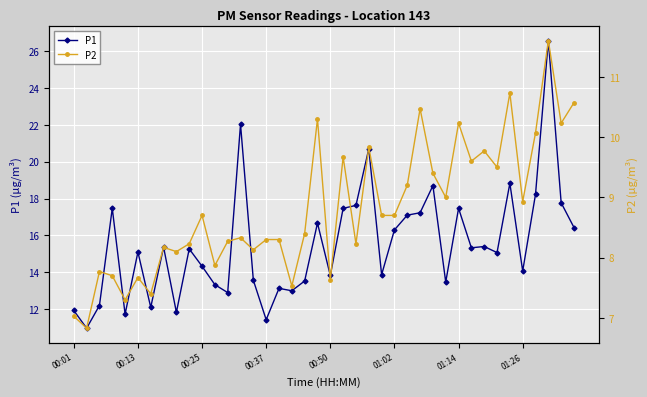

The P2 series shows 6.3 at 19. True or false?

False